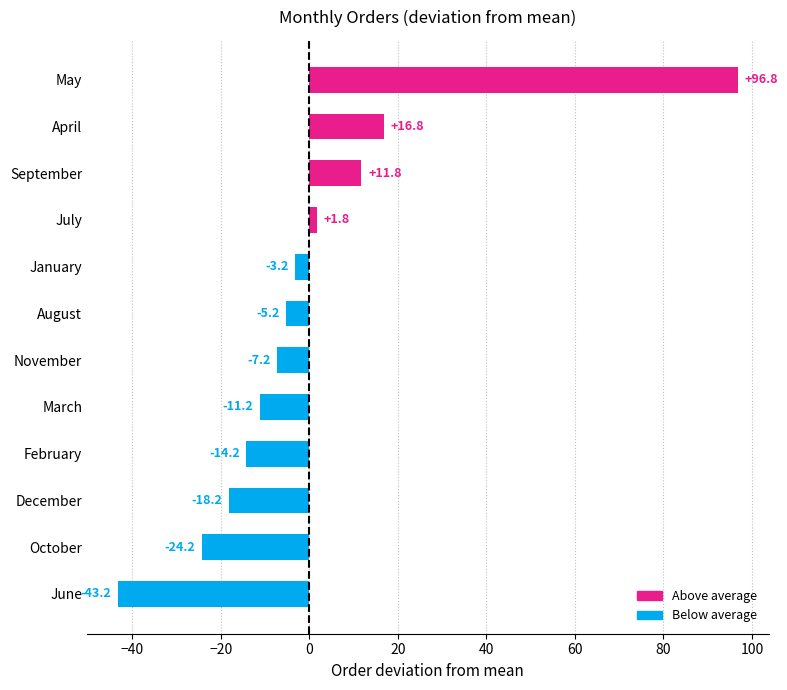

Which category has the highest value across all series?

May